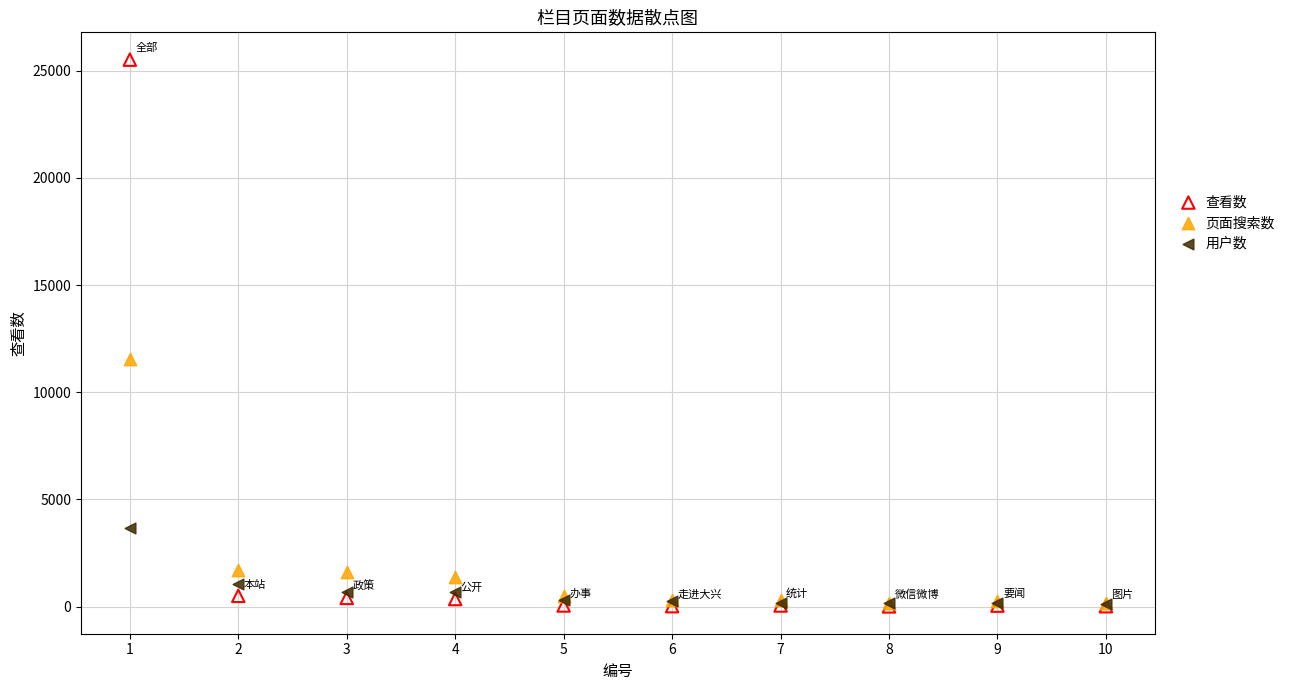

Across all series, what Y value is closest to 12762?

11549